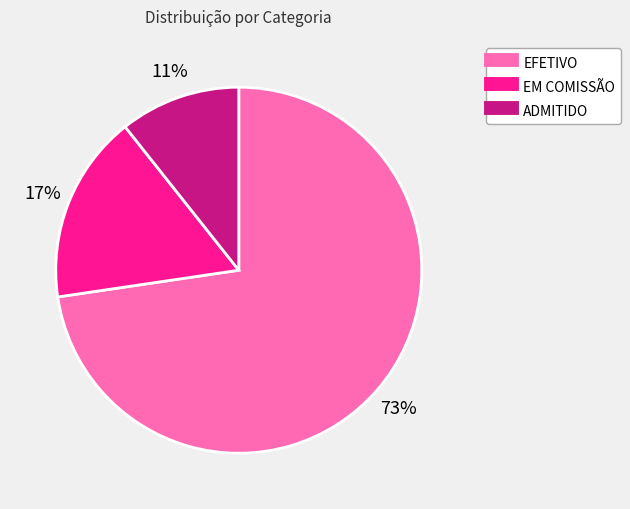

What percentage is the EM COMISSÃO slice, to the nearest percent?

17%